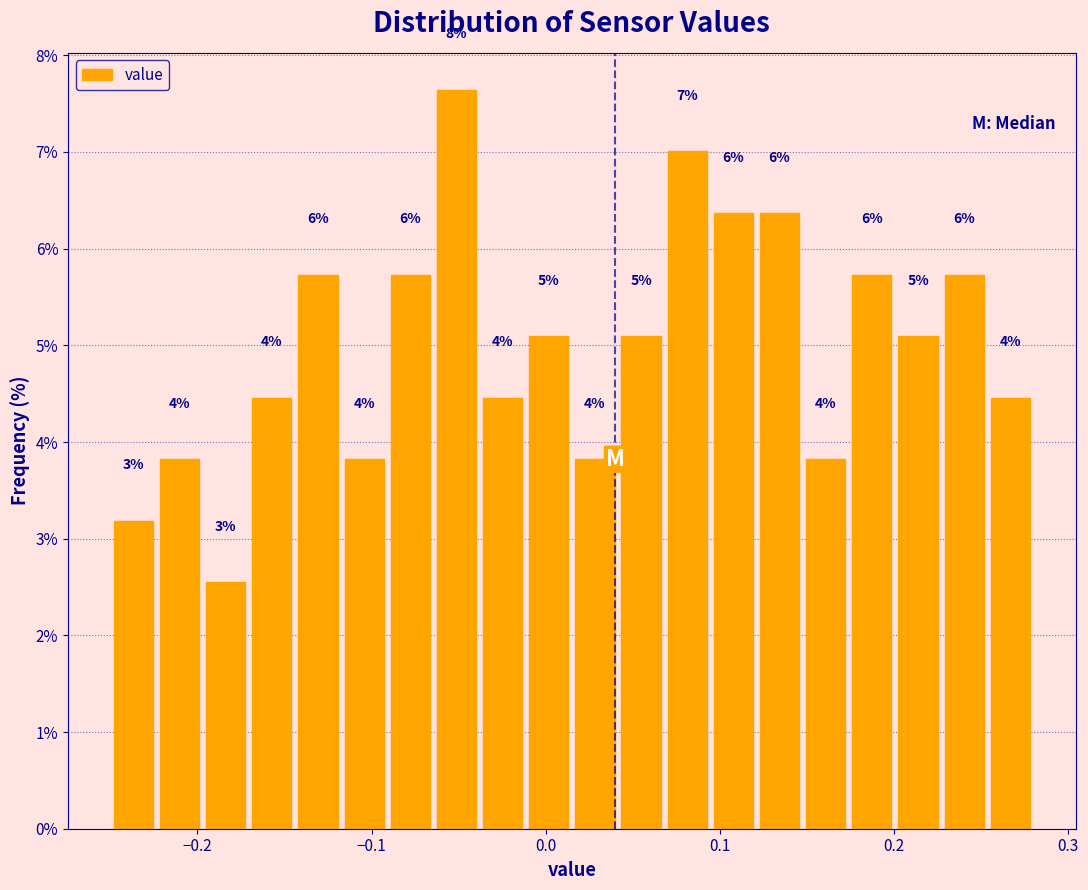

Around what value on the x-axis is the tallest bar? Give the approximate position of its centre, as read against the axis.

-0.05